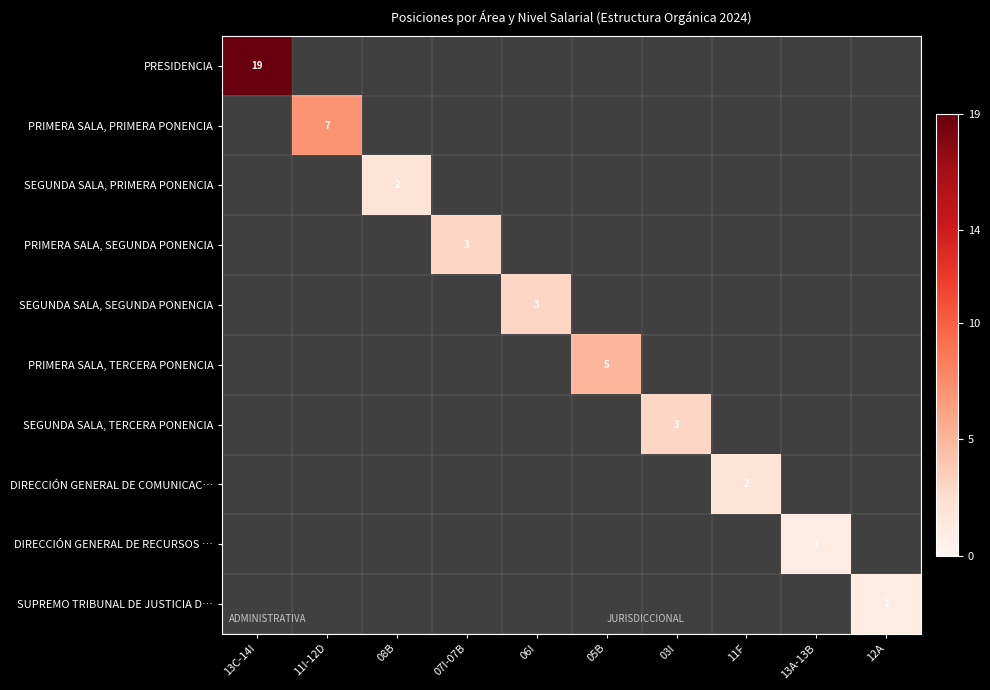

The PRESIDENCIA series shows 19 at 13C-14I. True or false?

True